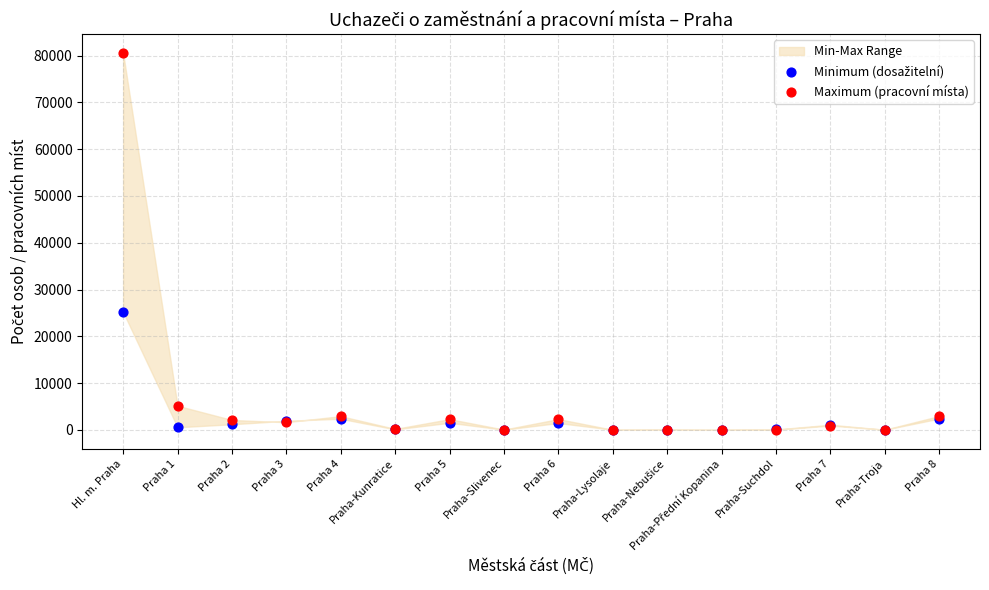

Across all series, what Y value is closest to 40274?

25176